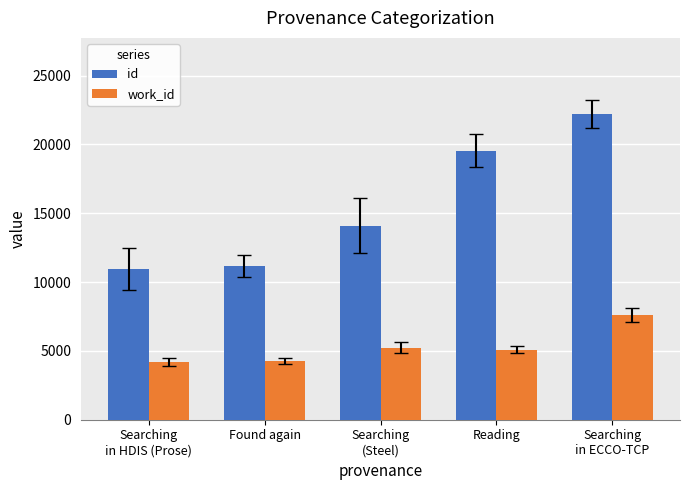

List the series in order of their peak value, lowest first.

work_id, id